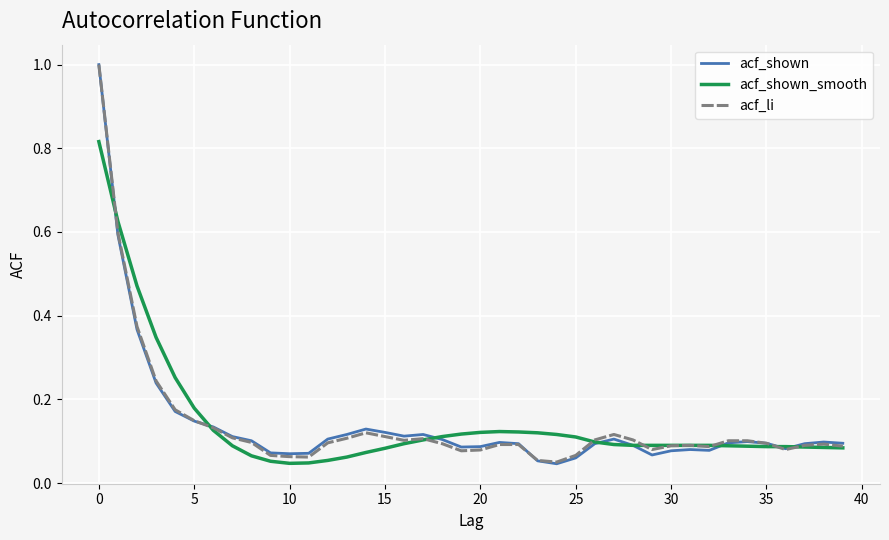

What is the maximum value shown in the chart?

1.0